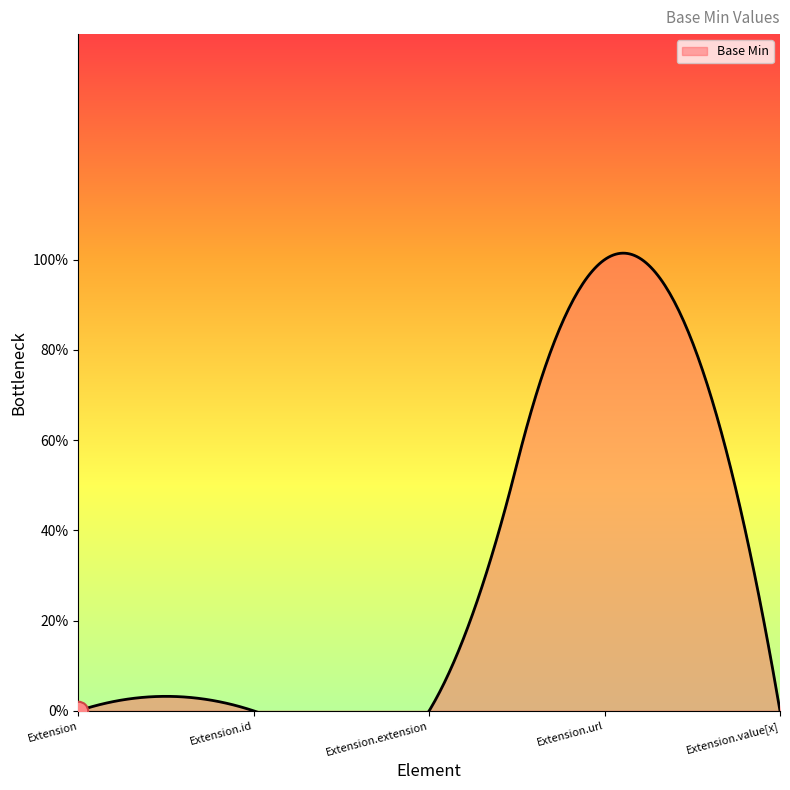

List the labels in order of value, largest first.

Extension.url, Extension, Extension.id, Extension.extension, Extension.value[x]